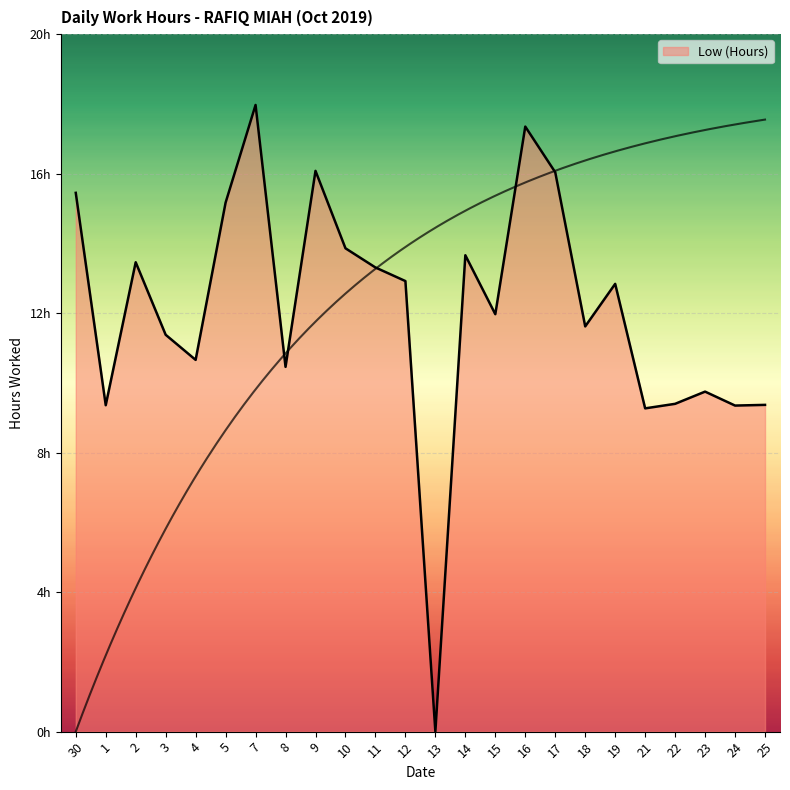

What is the label of the 21st point from the left?

22